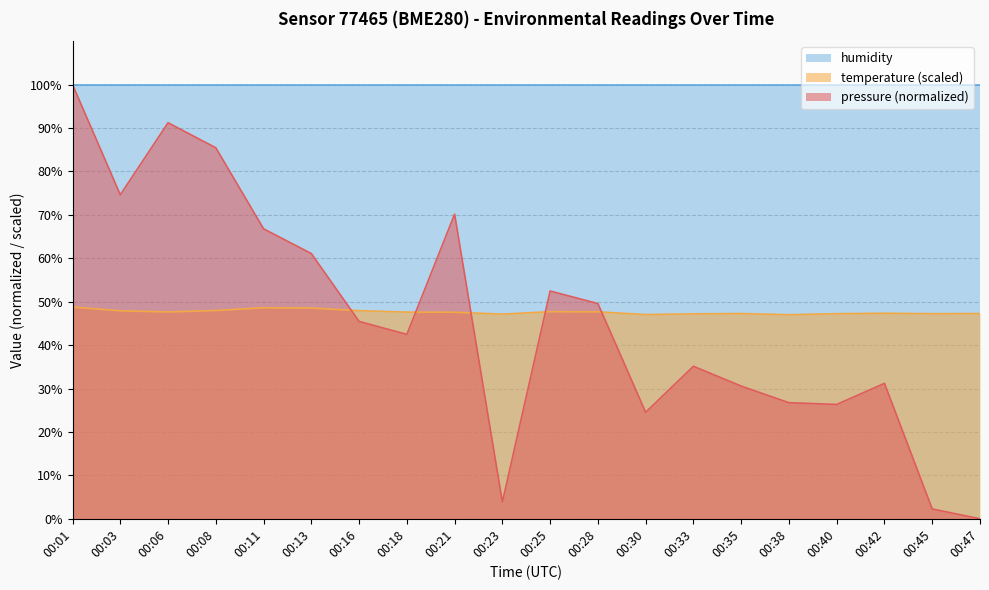

What is the difference between the highest and lowest values at 00:01?

51.2